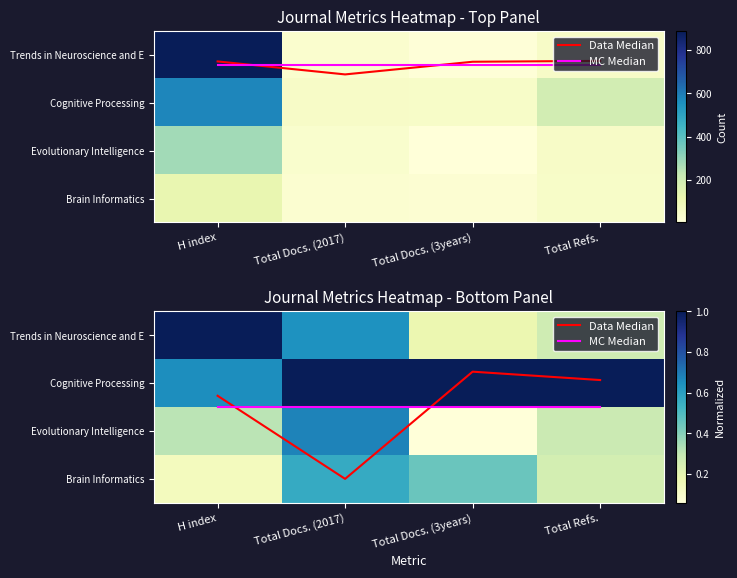

Where is MC Median nearest to the value 1?

H index